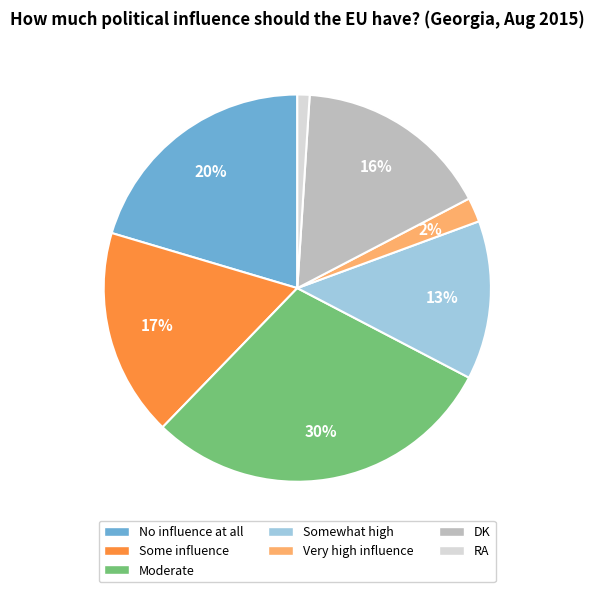

How many segments does this pie chart have?

7